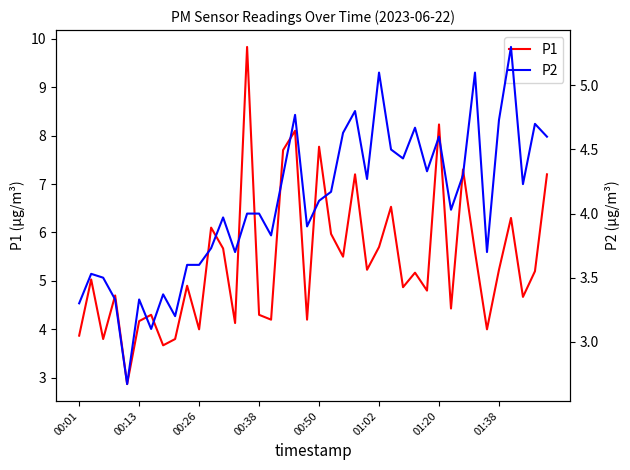

Is this an area chart (filled region under the line)?

No